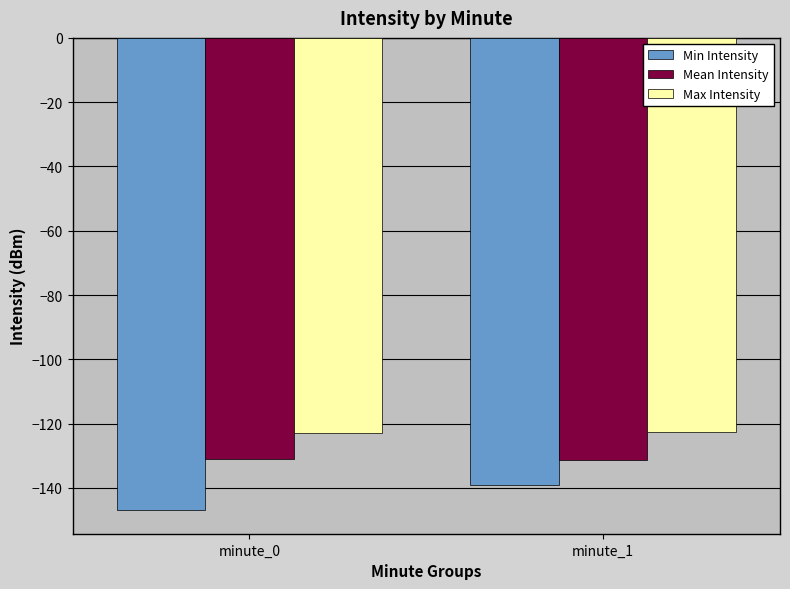

What value does the Mean Intensity series have at minute_0?

-131.1